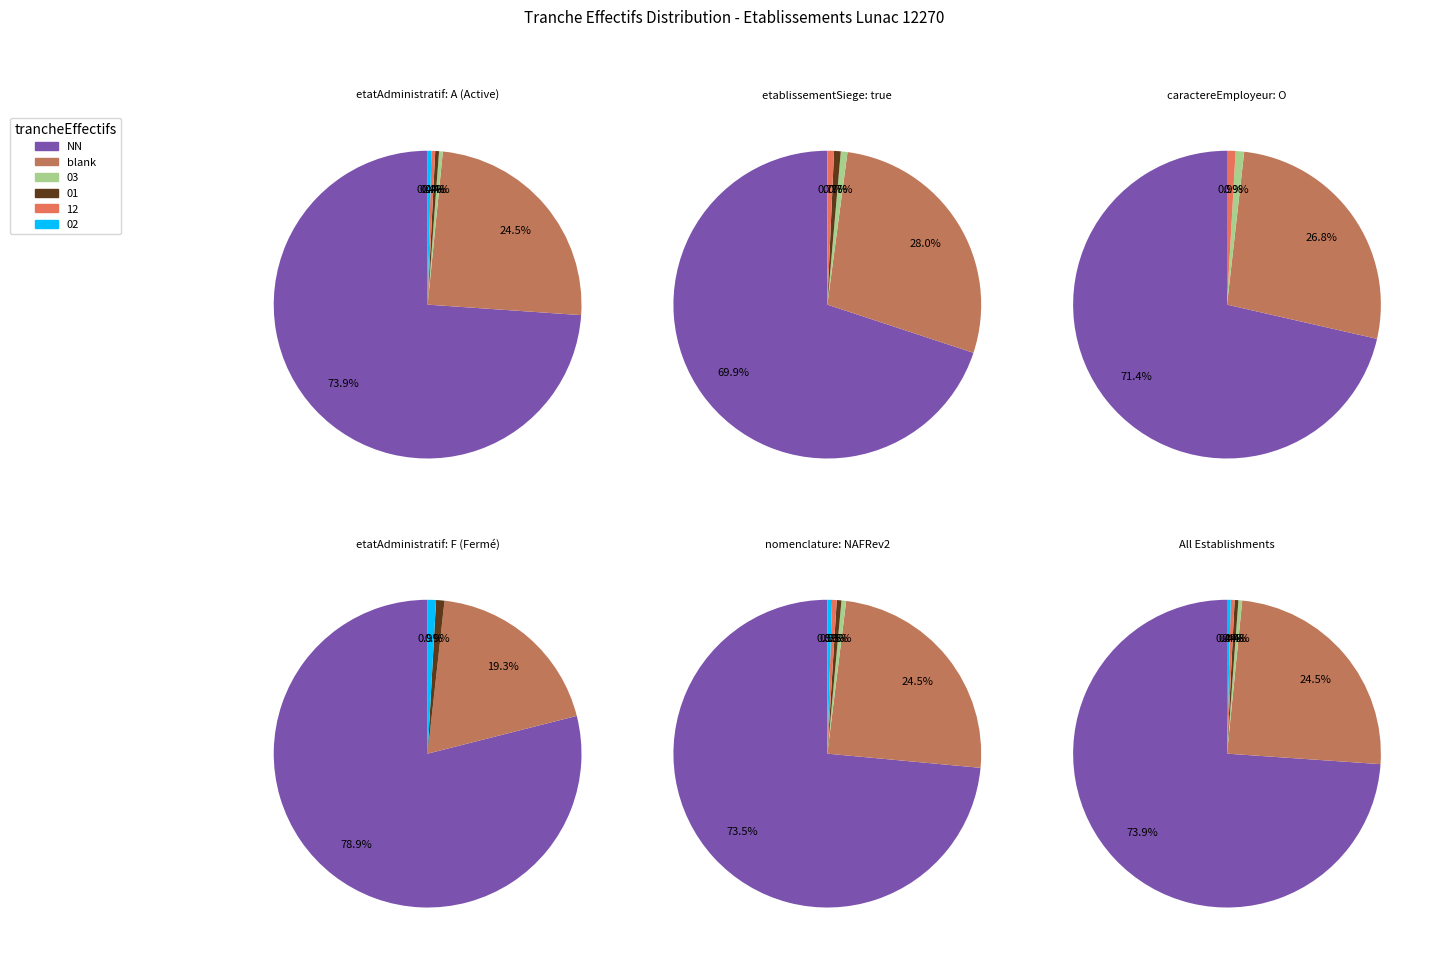

Count the number of slices in the pie.

6